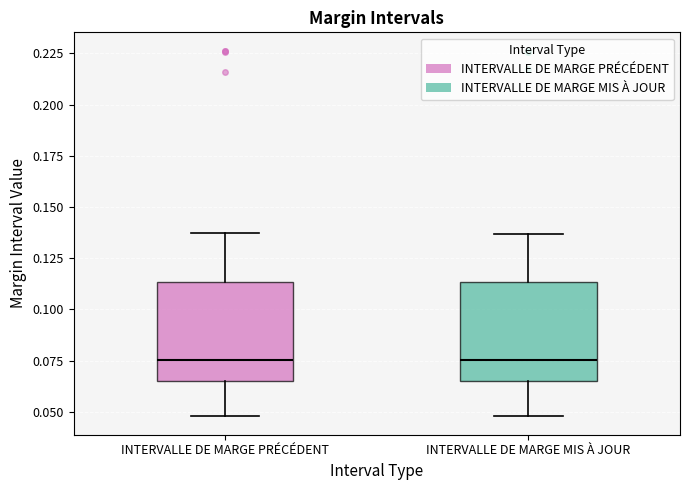

Where does the median line of the box for INTERVALLE DE MARGE PRÉCÉDENT sit on the y-axis? The values are not printed on the chart, so give them approximately, as read against the axis.

0.075